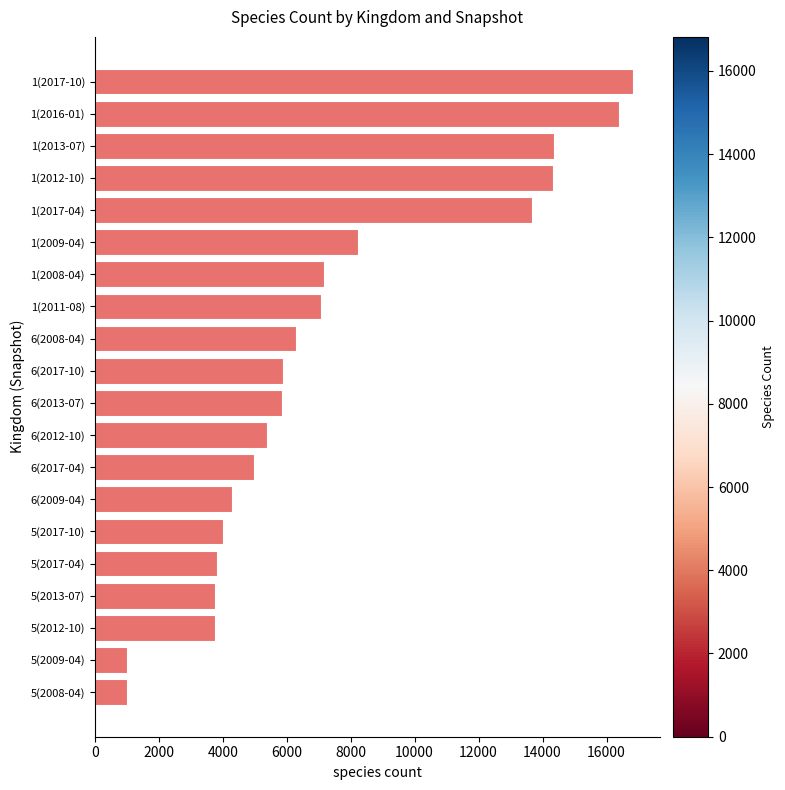

Is it true that the value at 5(2013-07) is 5651?

False